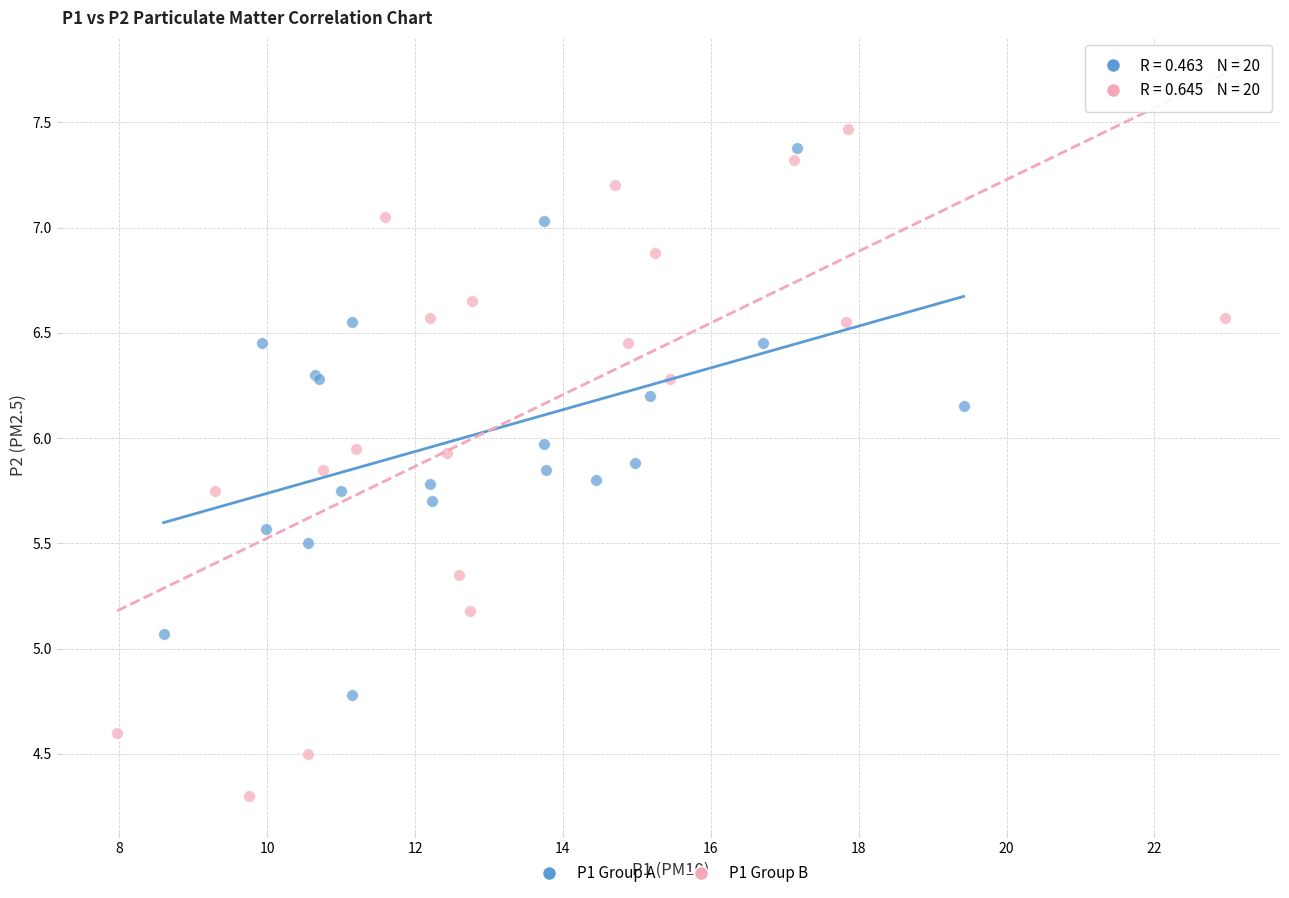

What are all the series names shown in the legend?

P1 Group A, P1 Group B